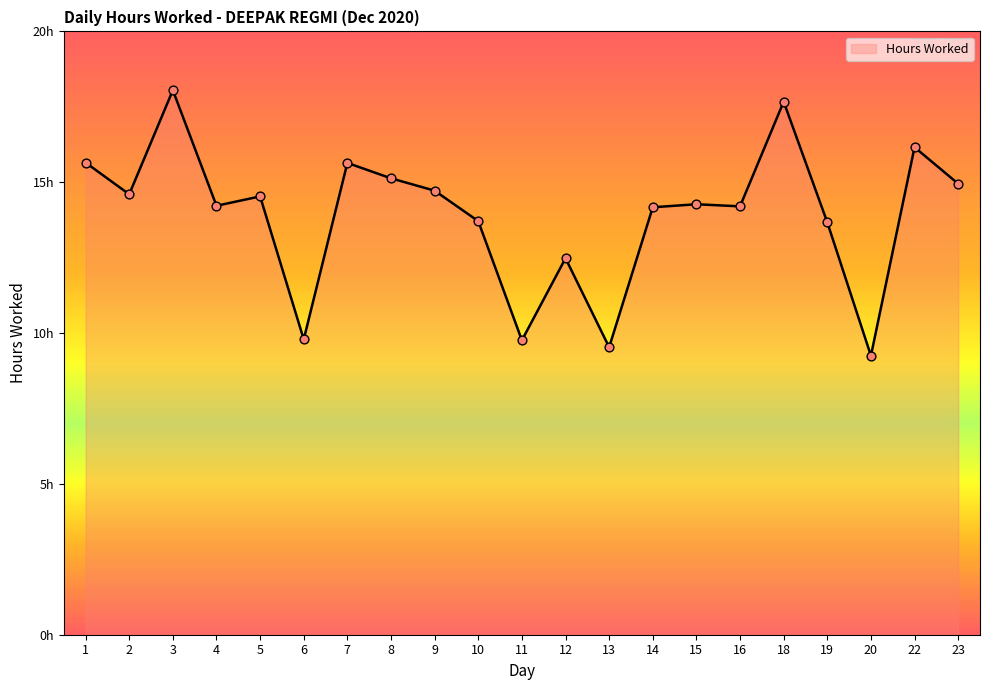

What is the ratio of the value at 2 to the value at 13?

1.5